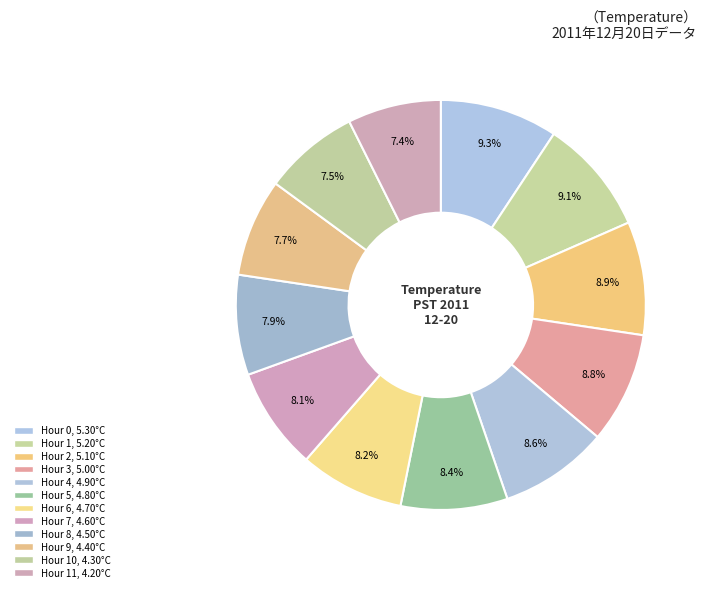

Rank the categories by value from highest to lowest.

Hour 0, Hour 1, Hour 2, Hour 3, Hour 4, Hour 5, Hour 6, Hour 7, Hour 8, Hour 9, Hour 10, Hour 11